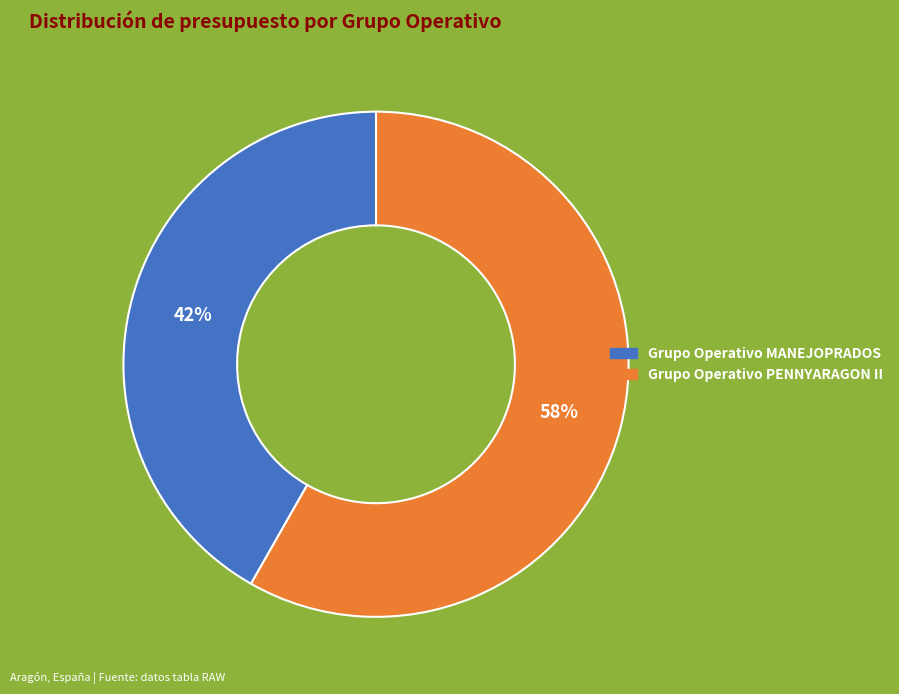

To the nearest percent, what portion does Grupo Operativo PENNYARAGON II represent?

58%